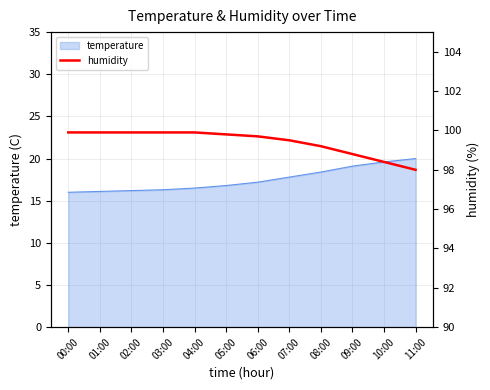

How many lines are shown in the chart?

1